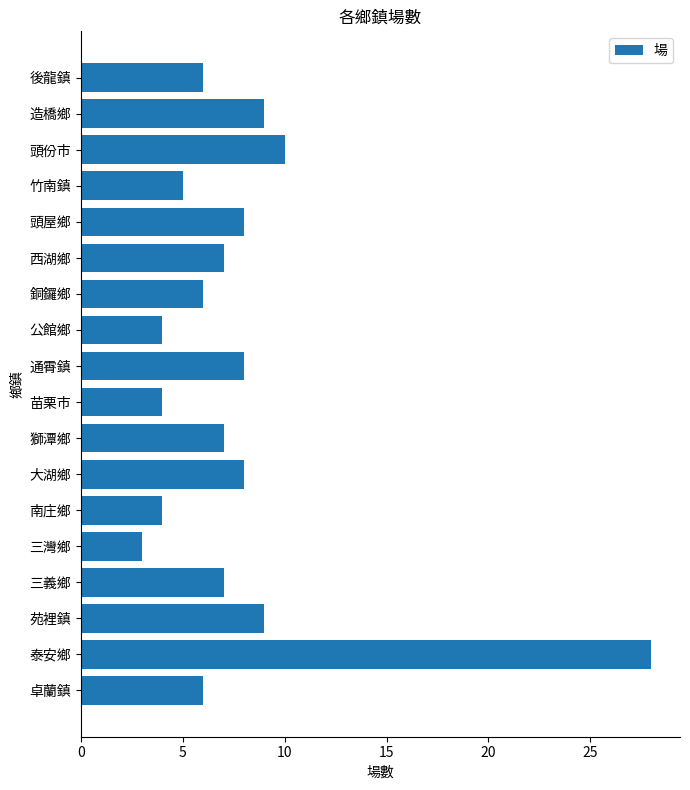

What is the average value?

8